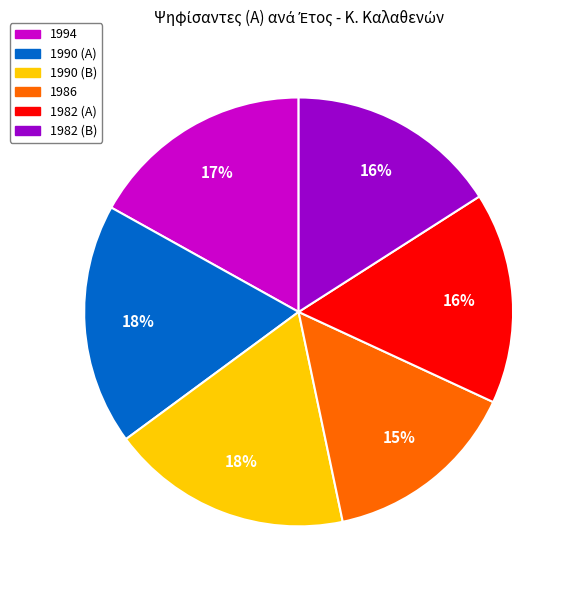

Count the number of slices in the pie.

6